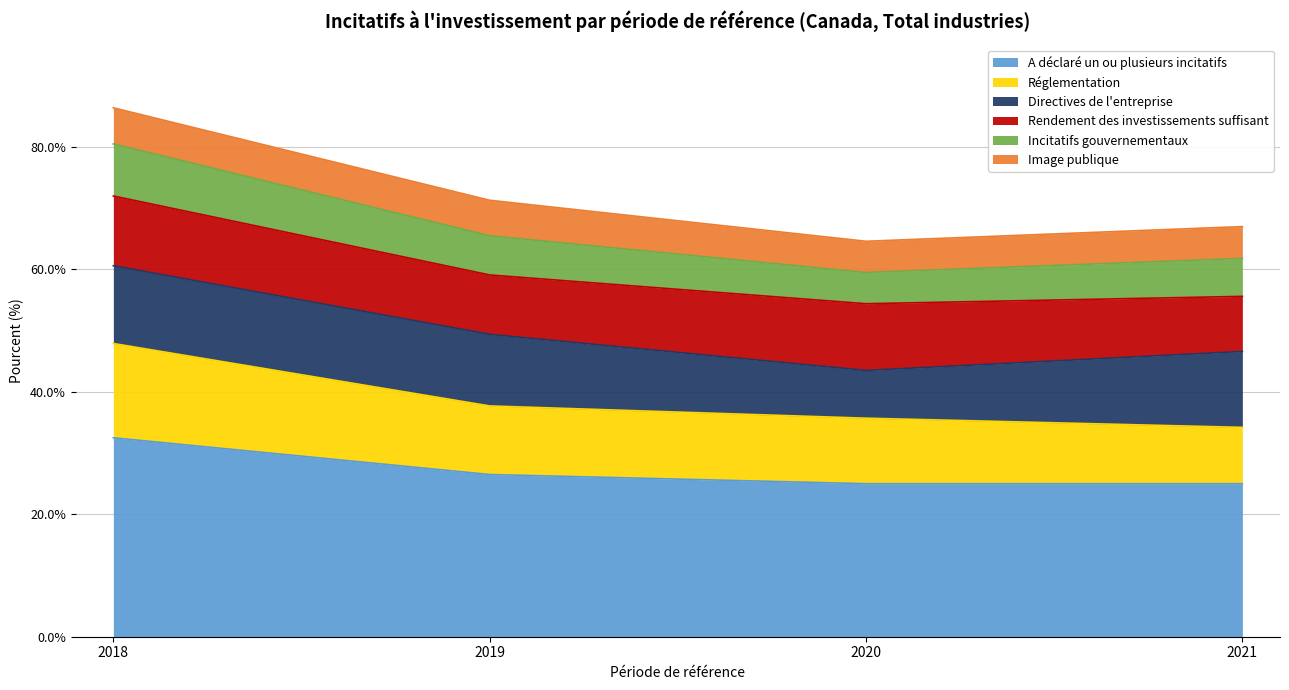

At which label does A déclaré un ou plusieurs incitatifs reach its peak?

2018